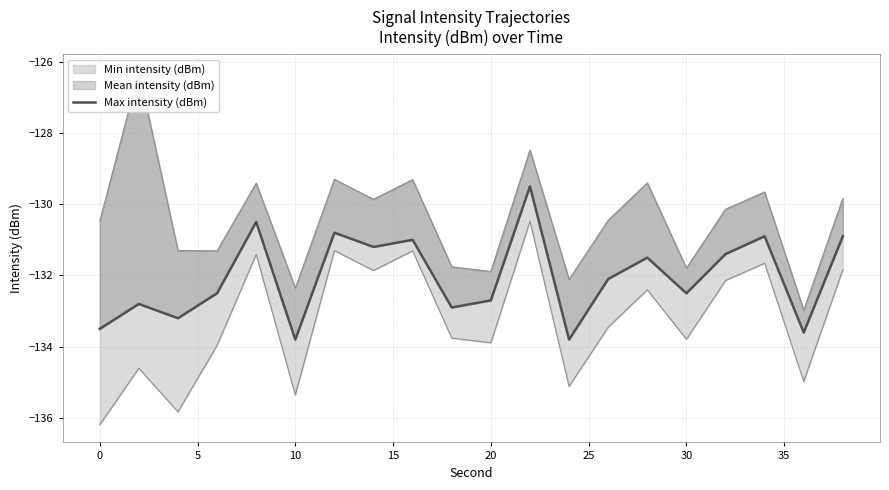

True or false: the data shows -202.7 at 25.

False